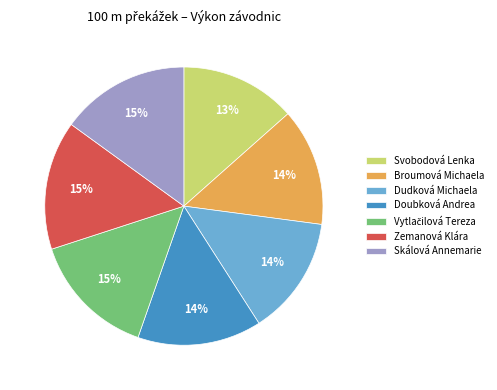

How many slices are in this pie chart?

7